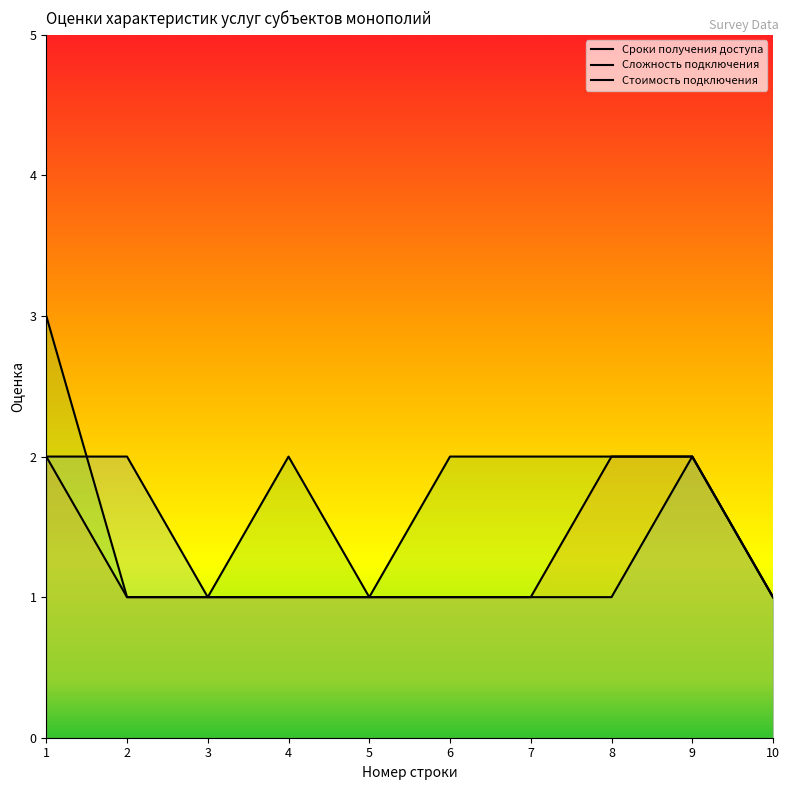

At 5, list the series in order from smallest to largest.

Сроки получения доступа, Сложность подключения, Стоимость подключения